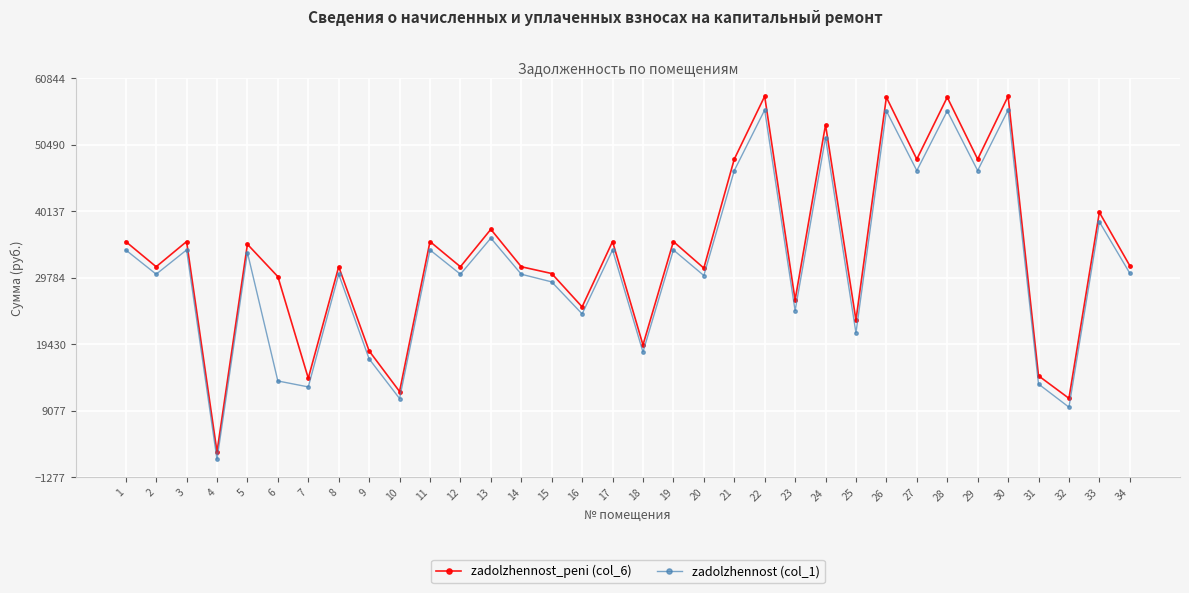

Which series has the widest spread of values?

zadolzhennost_peni (col_6)